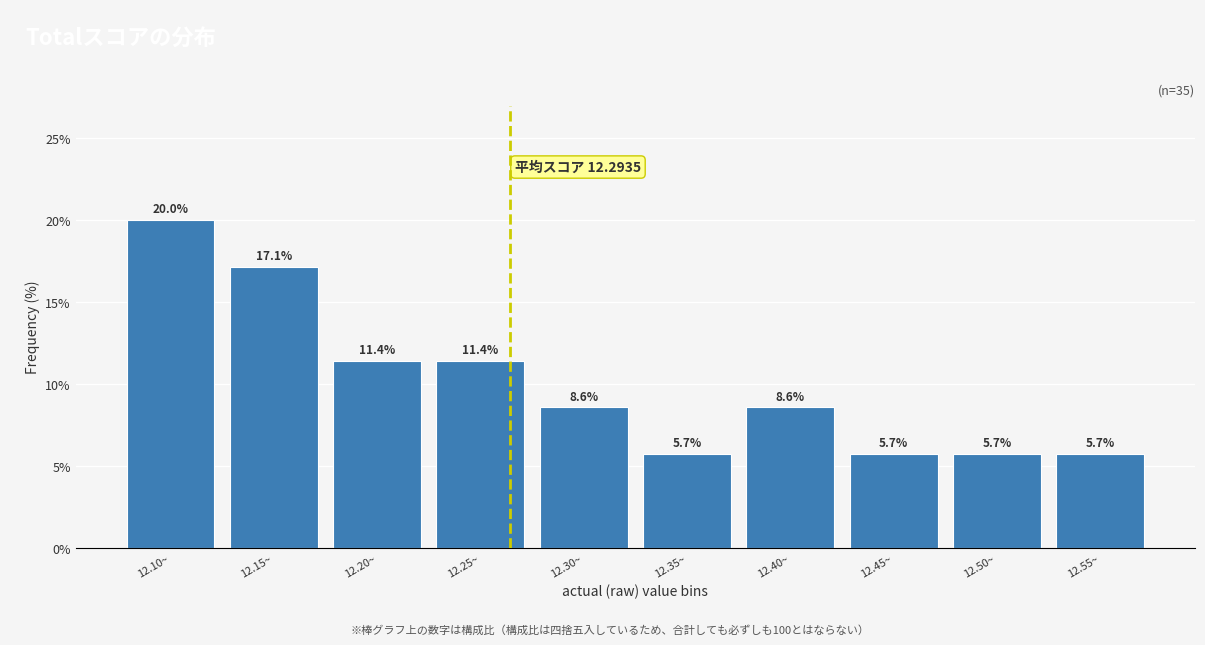

Reading right to left, transcribe all the data shown in this chart.

12.55~=5.7	12.50~=5.7	12.45~=5.7	12.40~=8.6	12.35~=5.7	12.30~=8.6	12.25~=11.4	12.20~=11.4	12.15~=17.1	12.10~=20.0